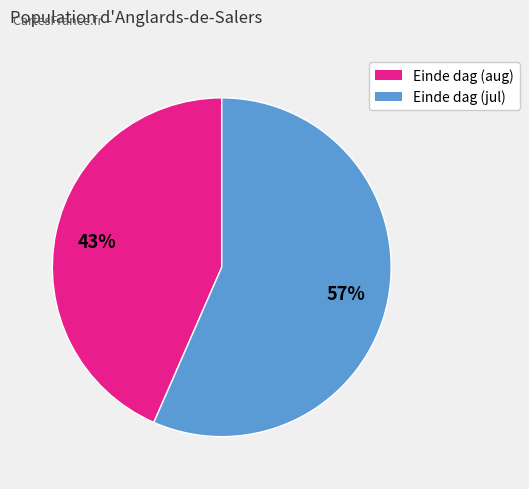

To the nearest percent, what is the average slice percentage?

50%